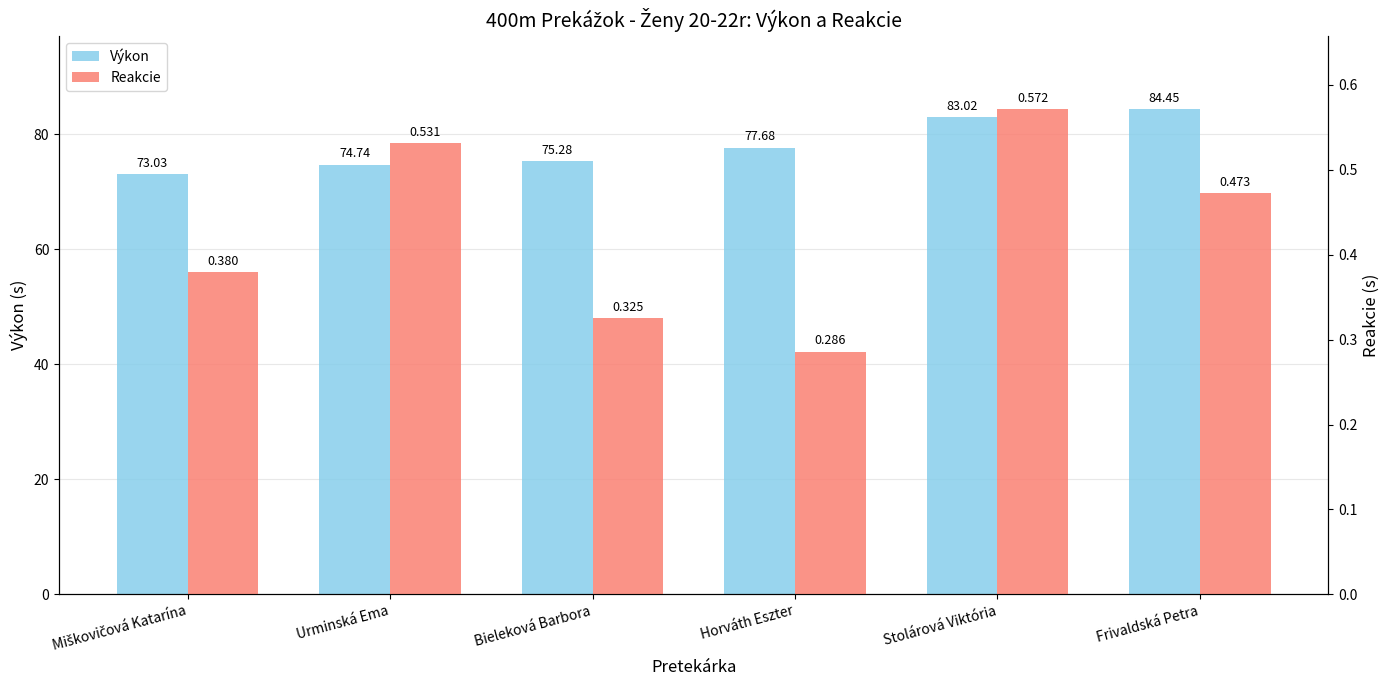

Which category has the lowest value across all series?

Horváth Eszter